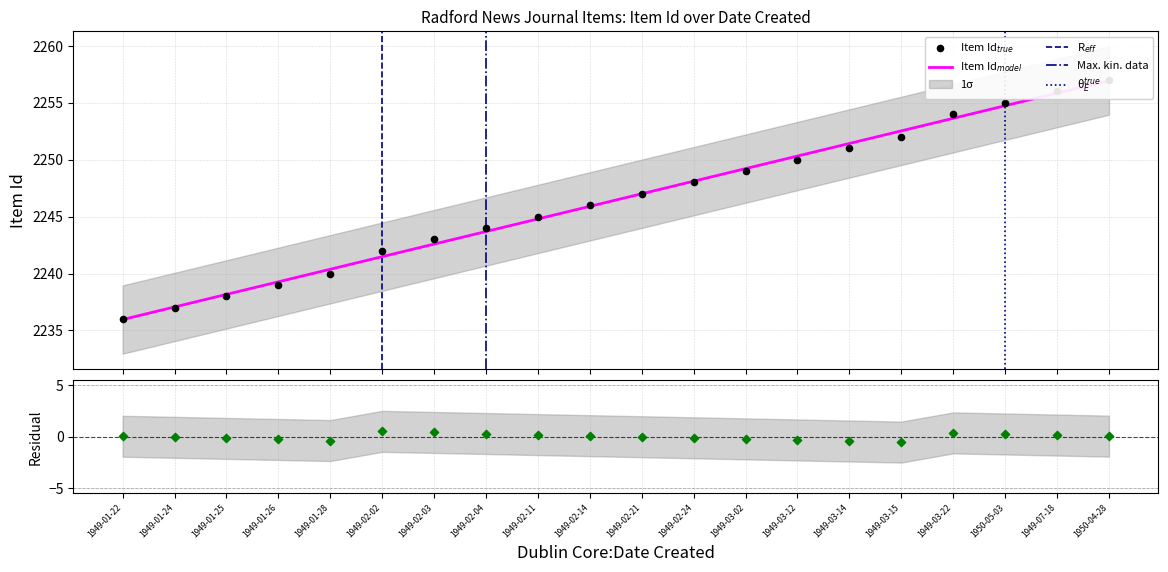

What is the change in value from 1949-02-14 to 1949-03-15?

+6